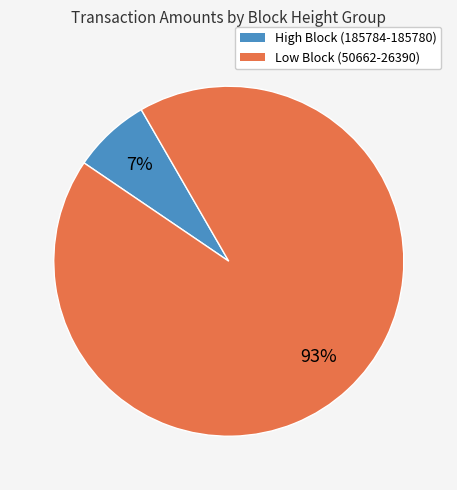

Which slice is the smallest?

High Block (185784-185780)